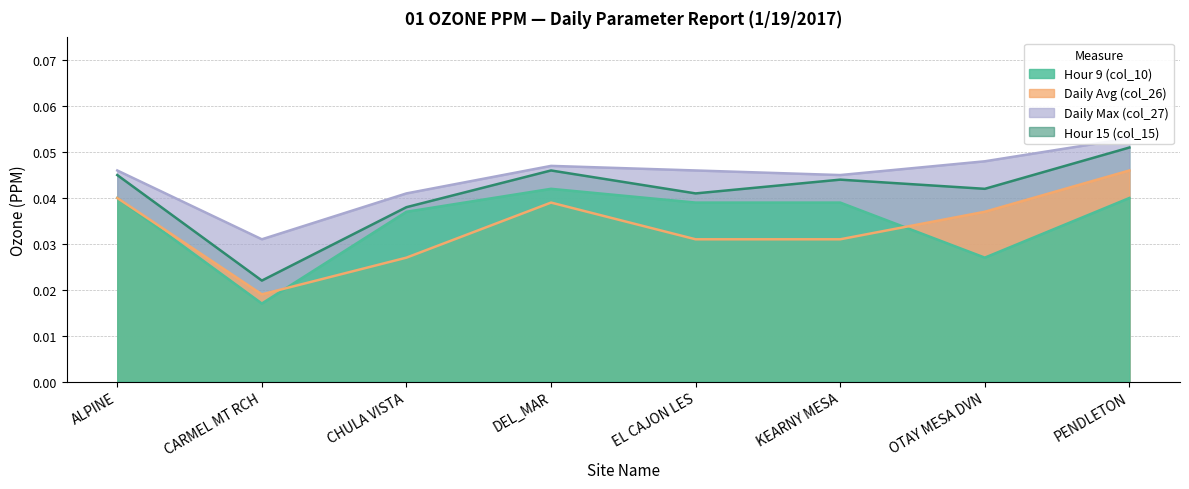

How many lines are shown in the chart?

4